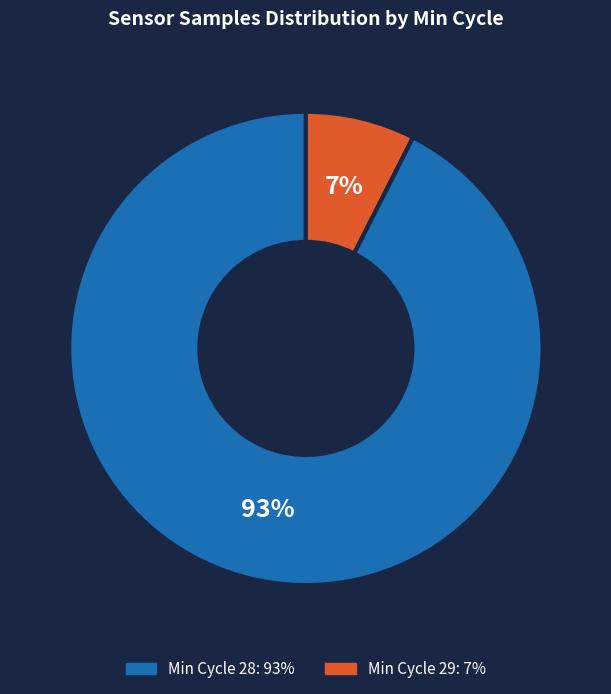

To the nearest percent, what is the average slice percentage?

50%